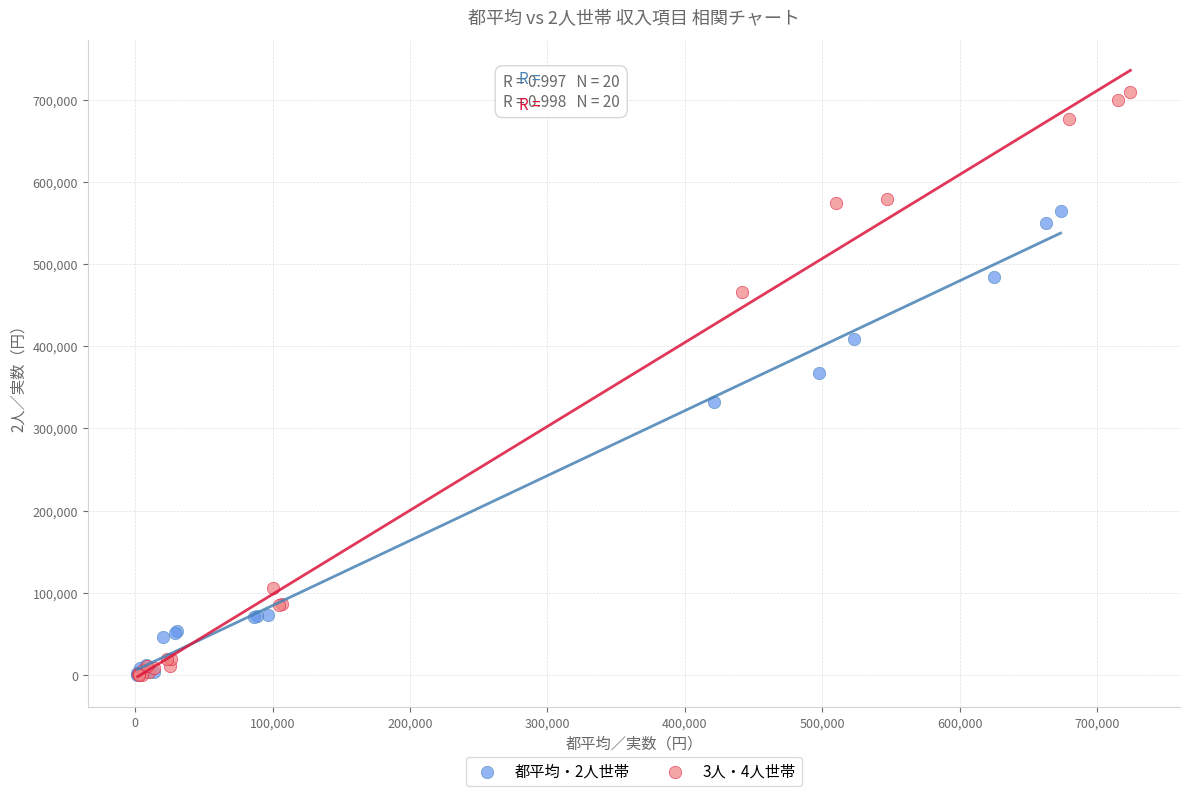

Which series reaches the maximum Y coordinate?

3人・4人世帯